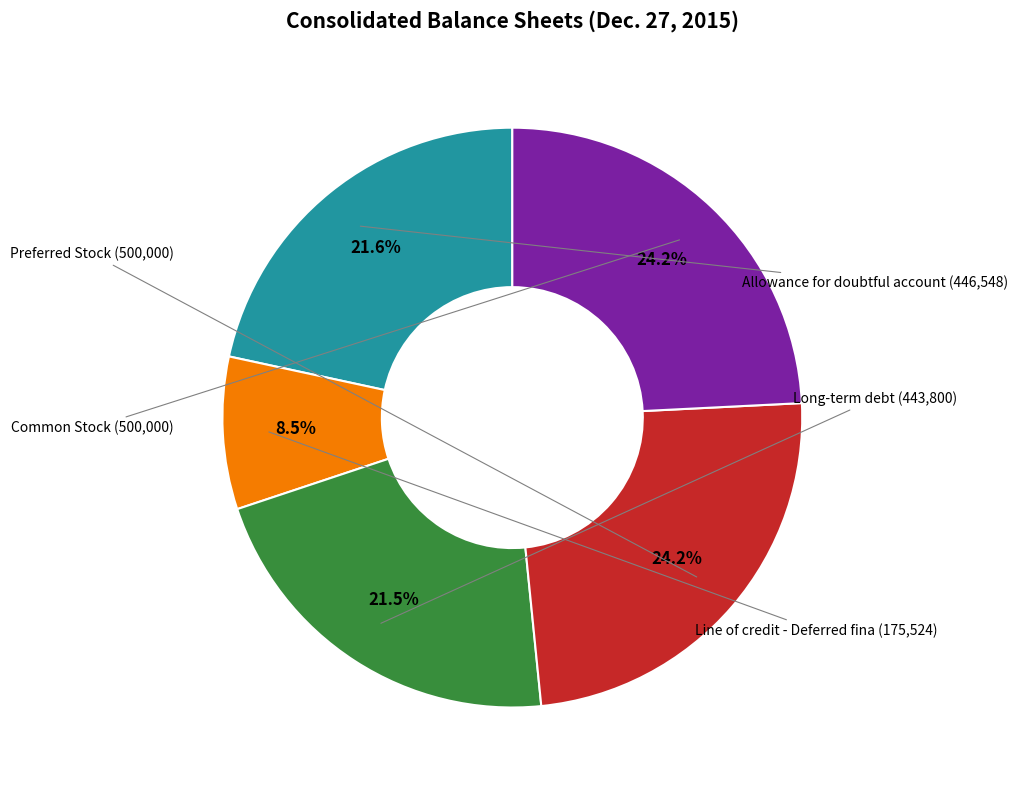

Is there a majority slice in this chart?

No